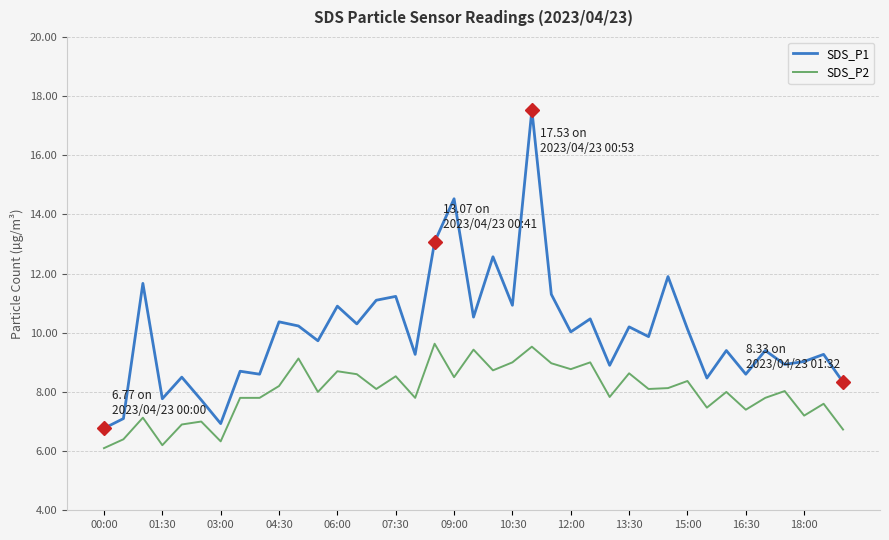

Which series has the largest total across all categories?

SDS_P1